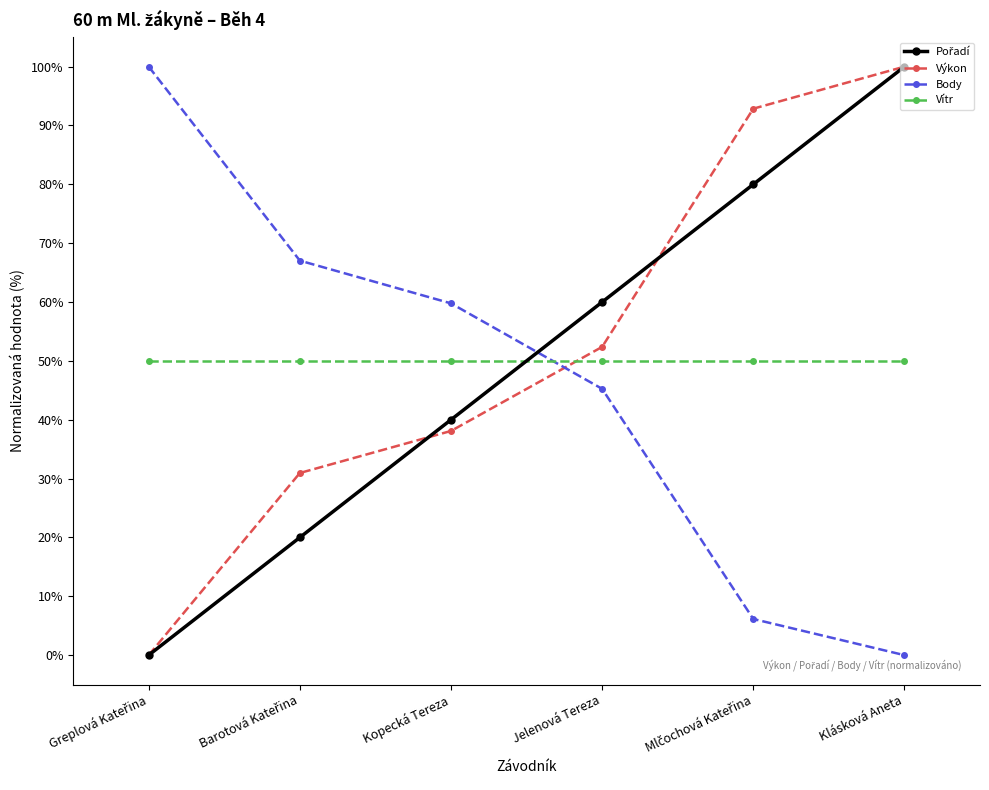

Where is Výkon nearest to the value 50?

Jelenová Tereza